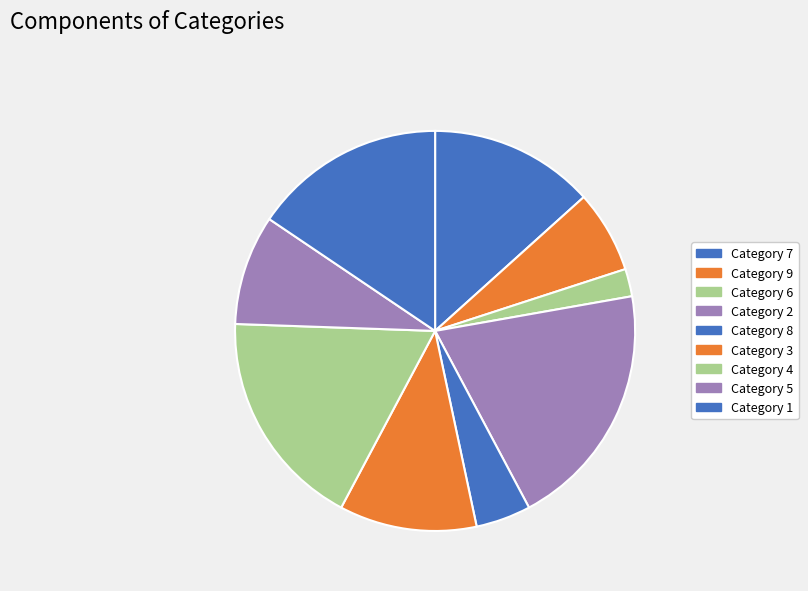

Rank the categories by value from lowest to highest.

Category 6, Category 8, Category 9, Category 5, Category 3, Category 7, Category 1, Category 4, Category 2